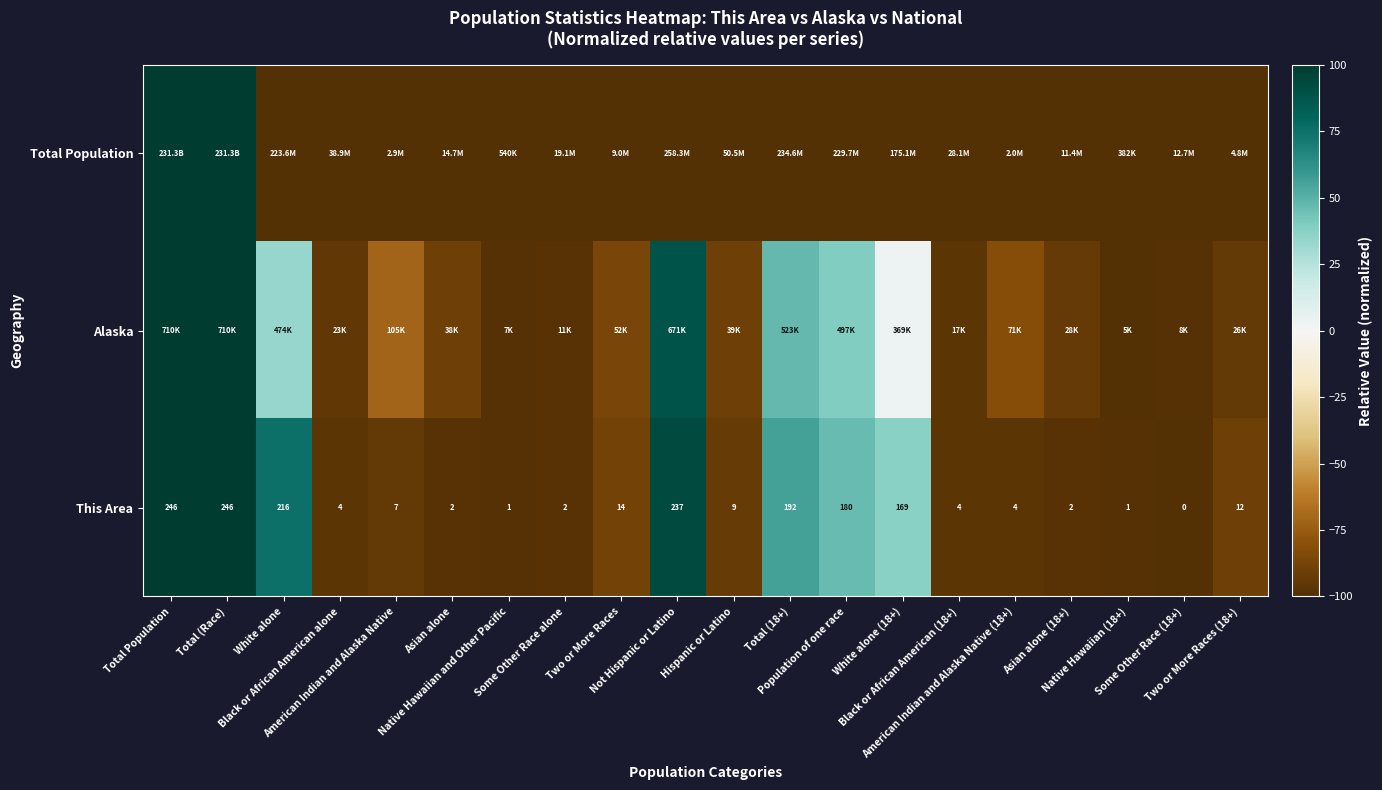

True or false: This Area has a value of -32.8 at Two or More Races.

False